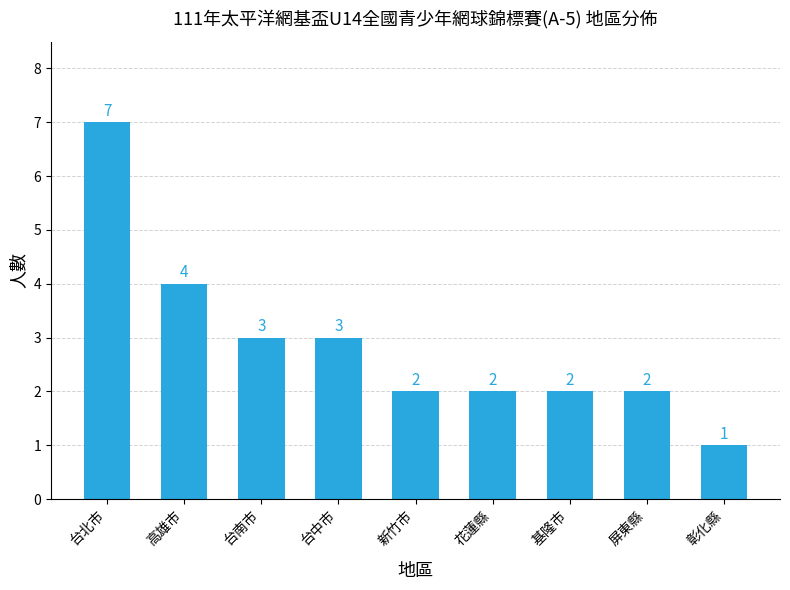

Are the bars horizontal?

No